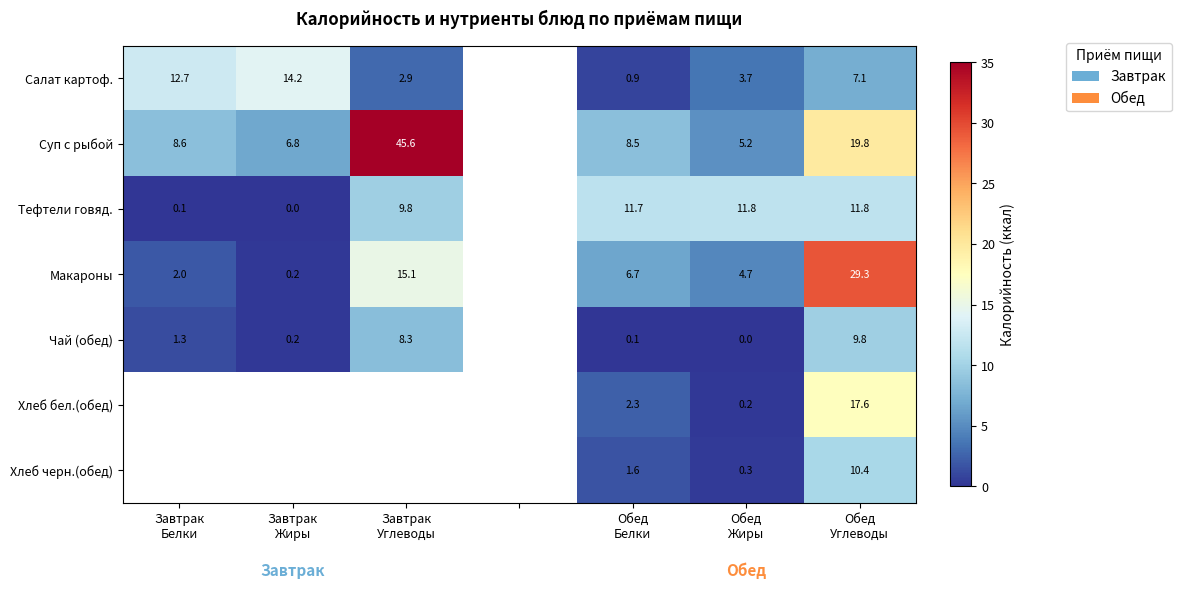

How many values in Хлеб черн.(обед) are above zero?

3